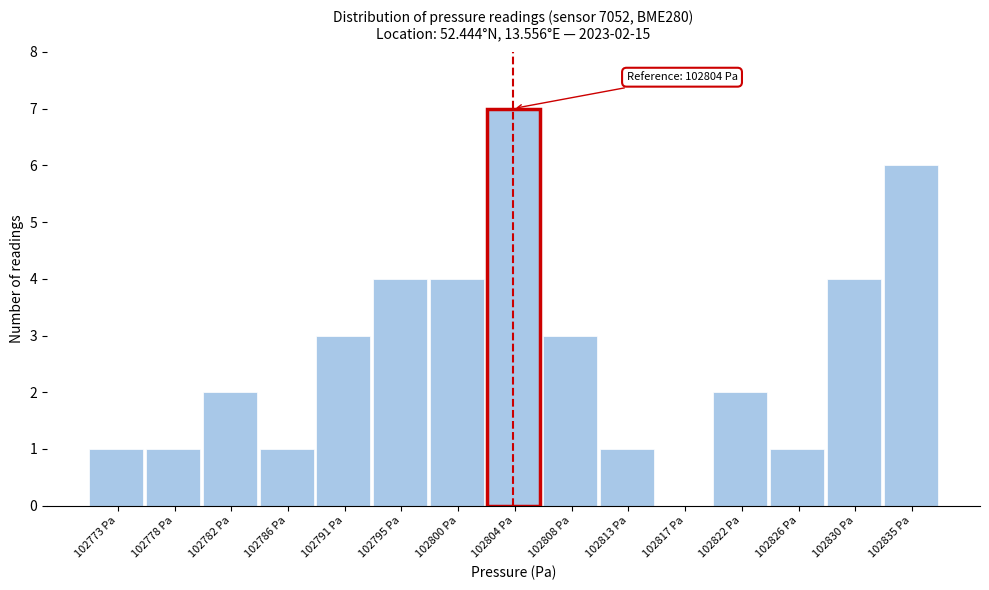

Over which range of the x-axis is the bar tallest?

102802.0 to 102806.0